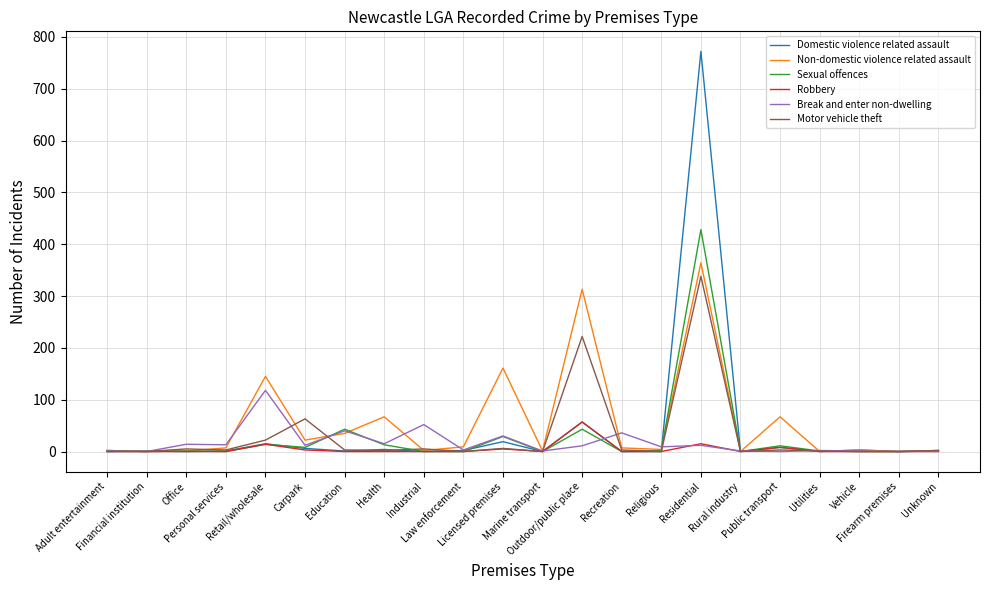

Which series has the widest spread of values?

Domestic violence related assault